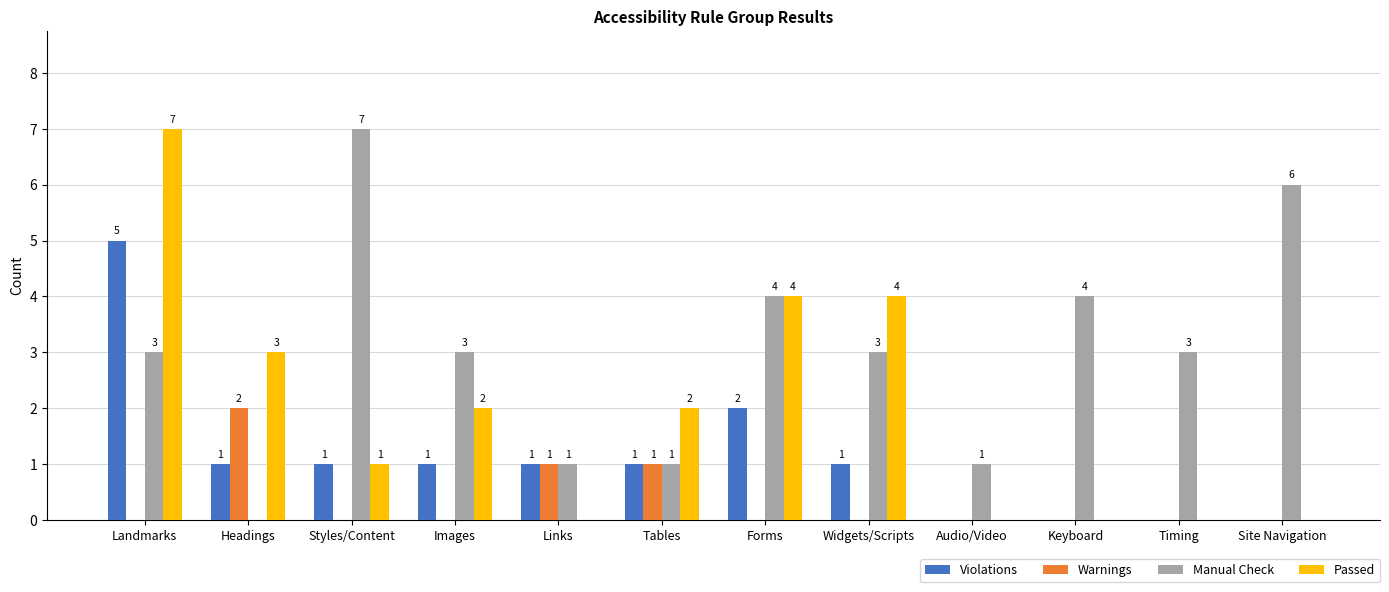

How many groups of bars are there?

12